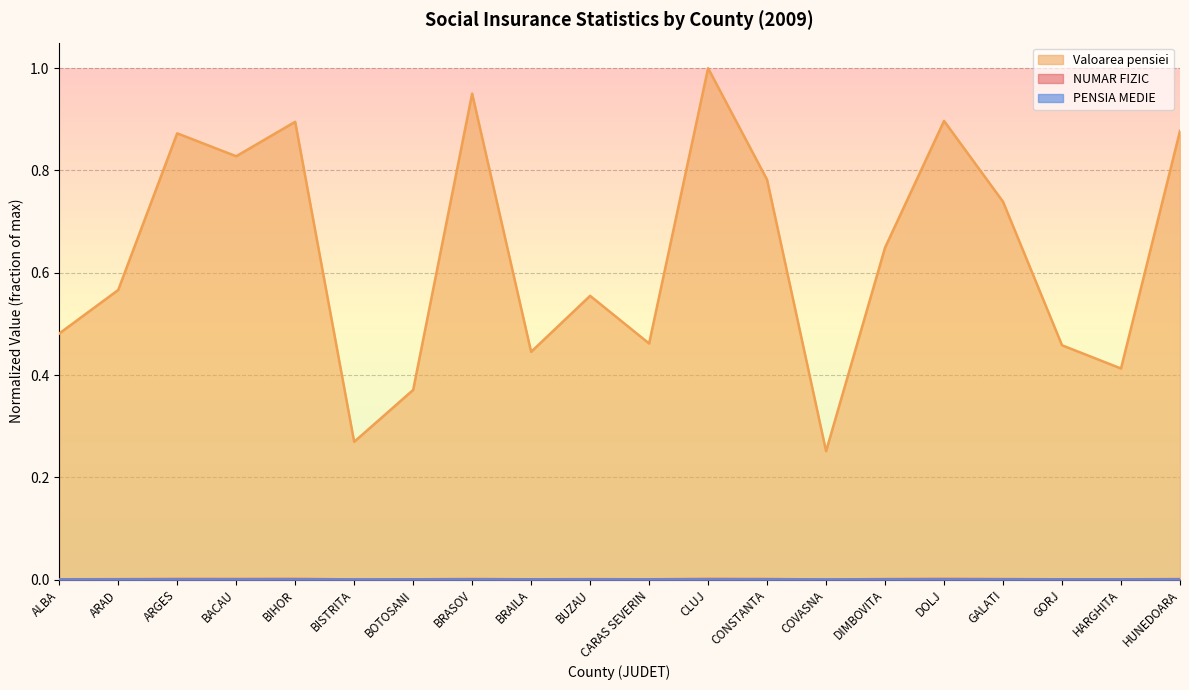

What is the label of the 17th point from the left?

GALATI